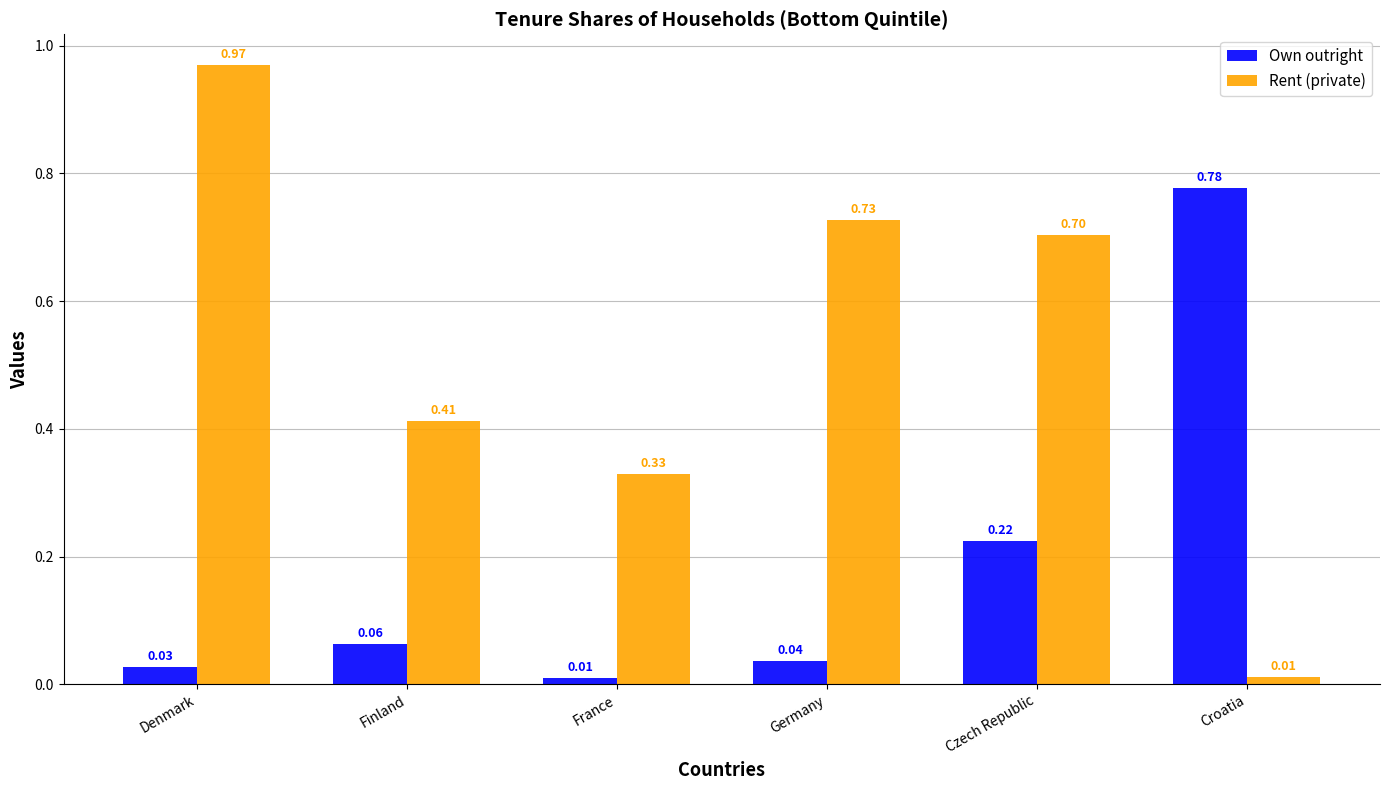

Where is Rent (private) nearest to the value 0?

Croatia